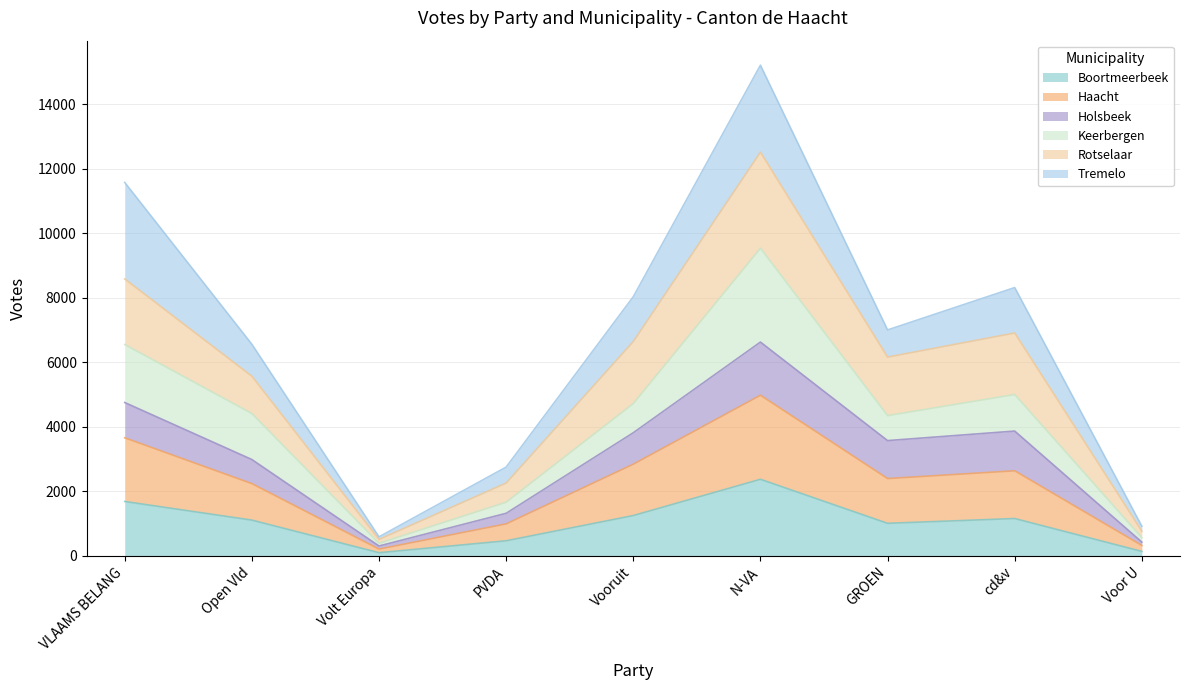

What is the total value across all series at Vooruit?

8031